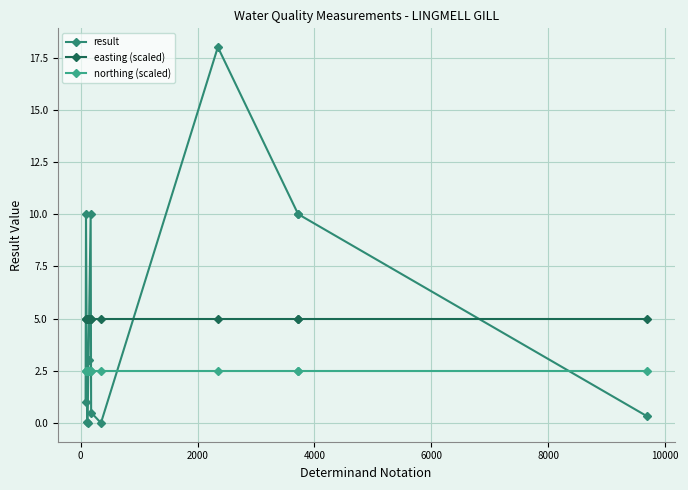

What is the minimum value for northing (scaled)?

2.5